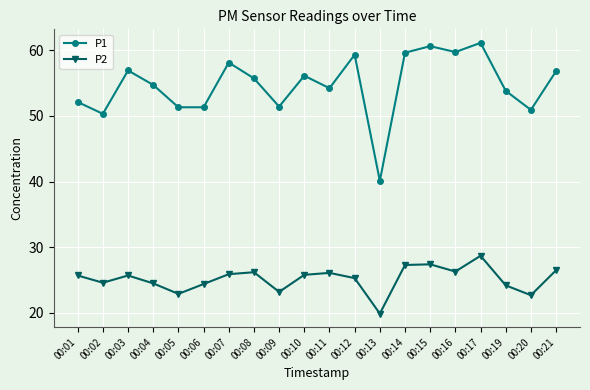

What is the value of the P1 point at the 18th from the left?

53.8